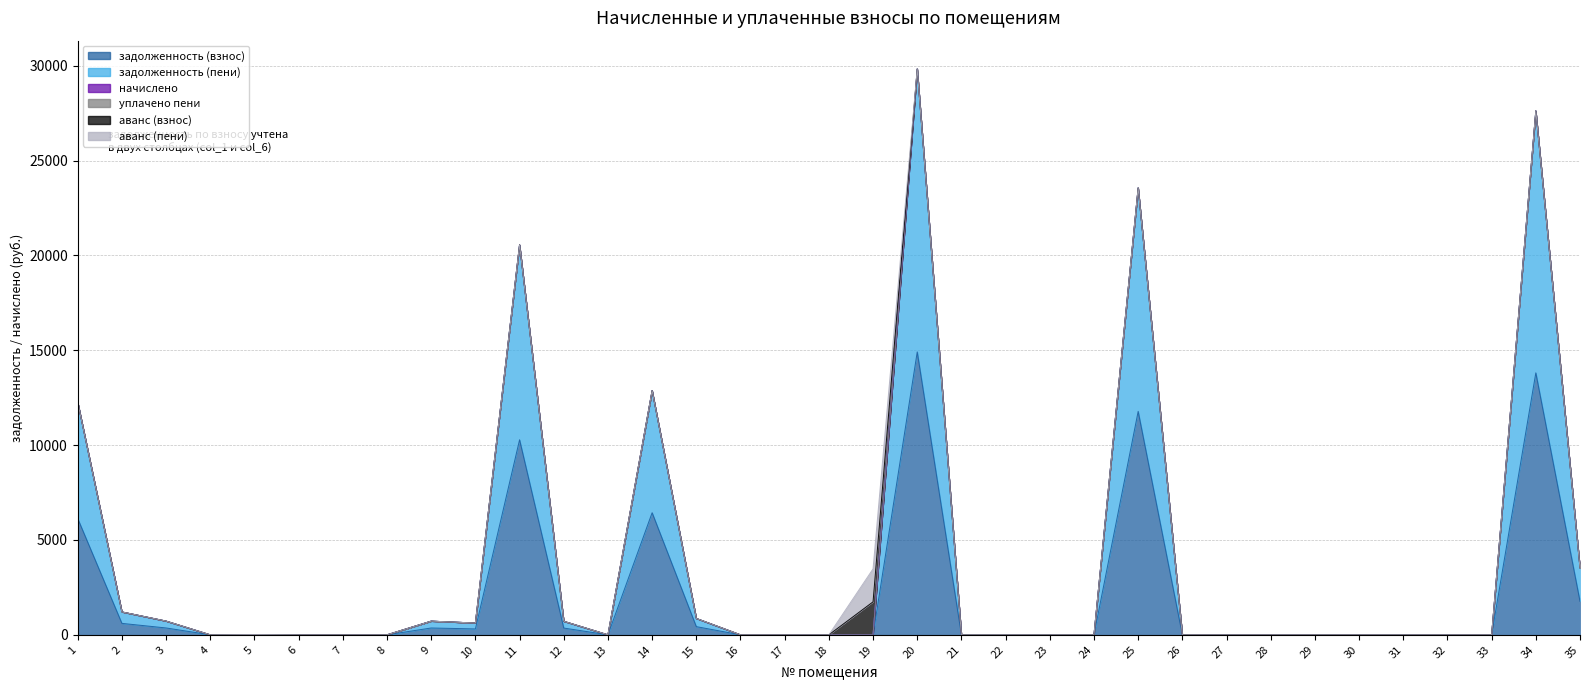

Rank the series at 11 from lowest to highest value.

начислено, уплачено пени, аванс (взнос), аванс (пени), задолженность (взнос), задолженность (пени)